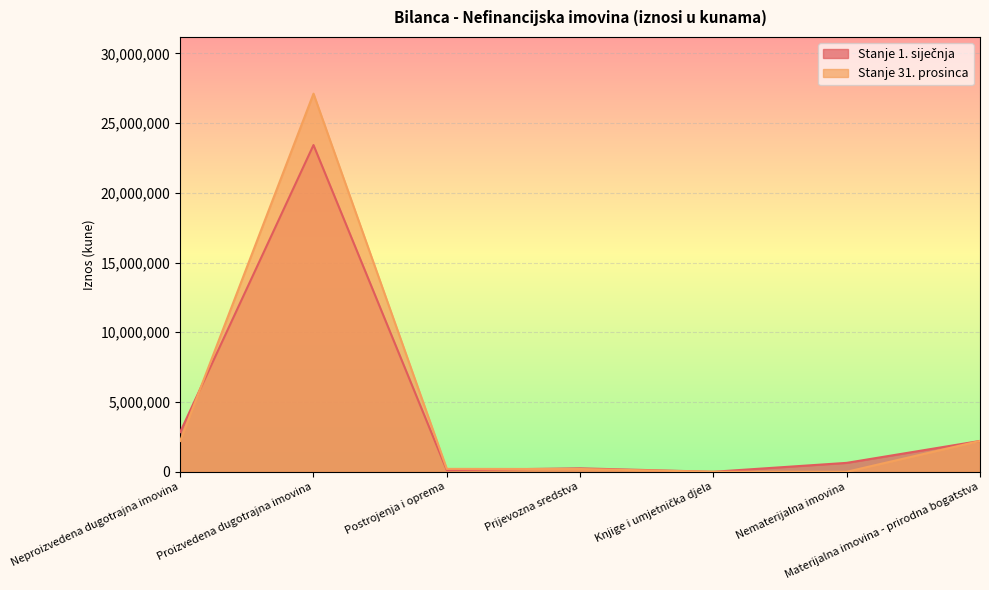

Which series changed the most between Neproizvedena dugotrajna imovina and Nematerijalna imovina?

Stanje 1. siječnja